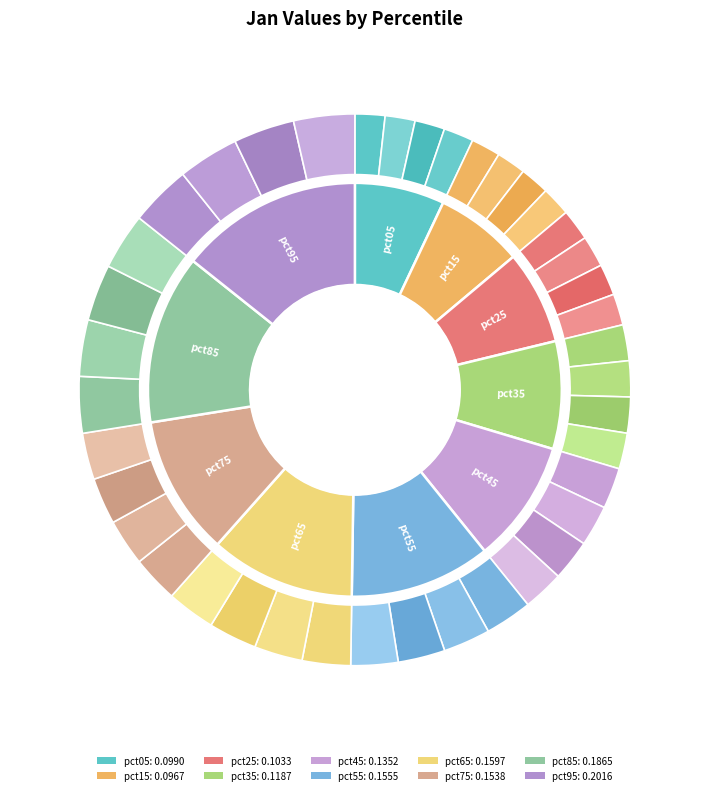

Which category has the smallest portion of the pie?

pct15